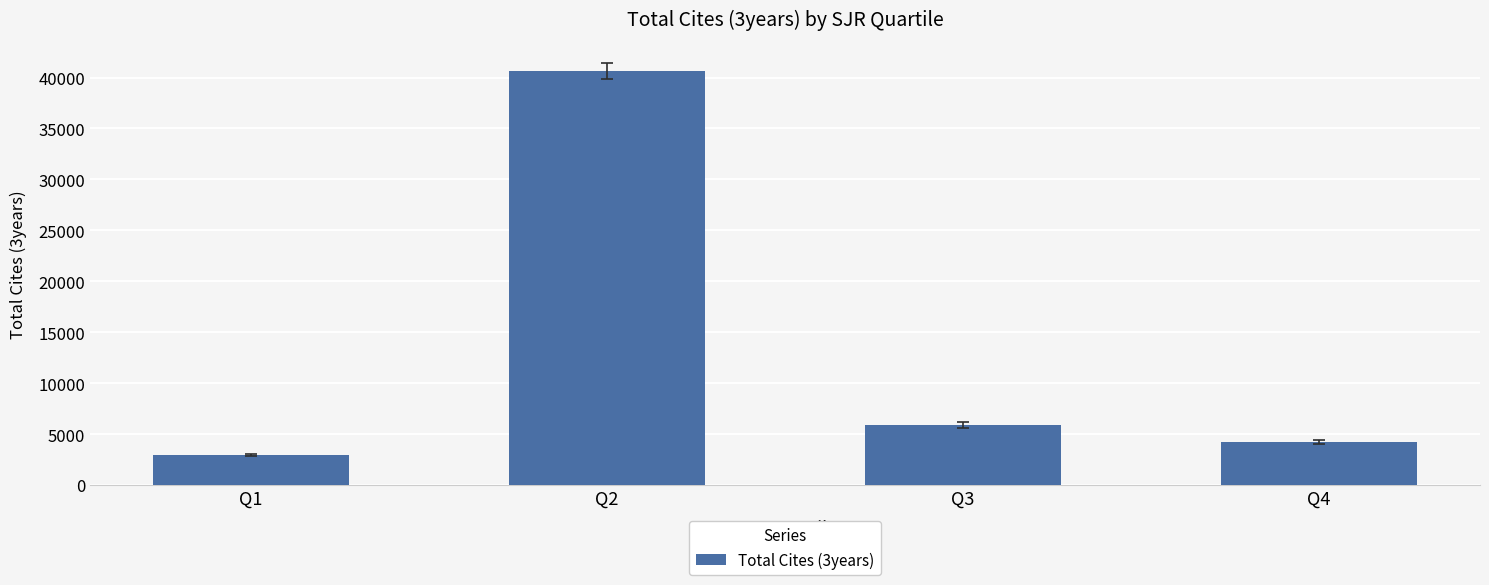

Rank the categories by value from lowest to highest.

Q1, Q4, Q3, Q2